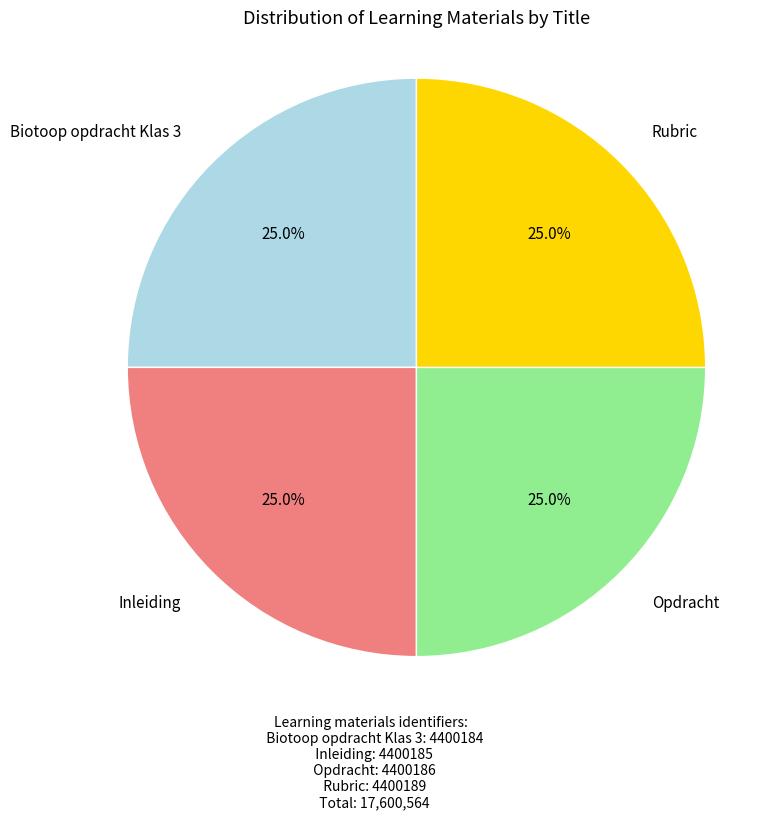

Is there any slice that represents more than half of the pie?

No